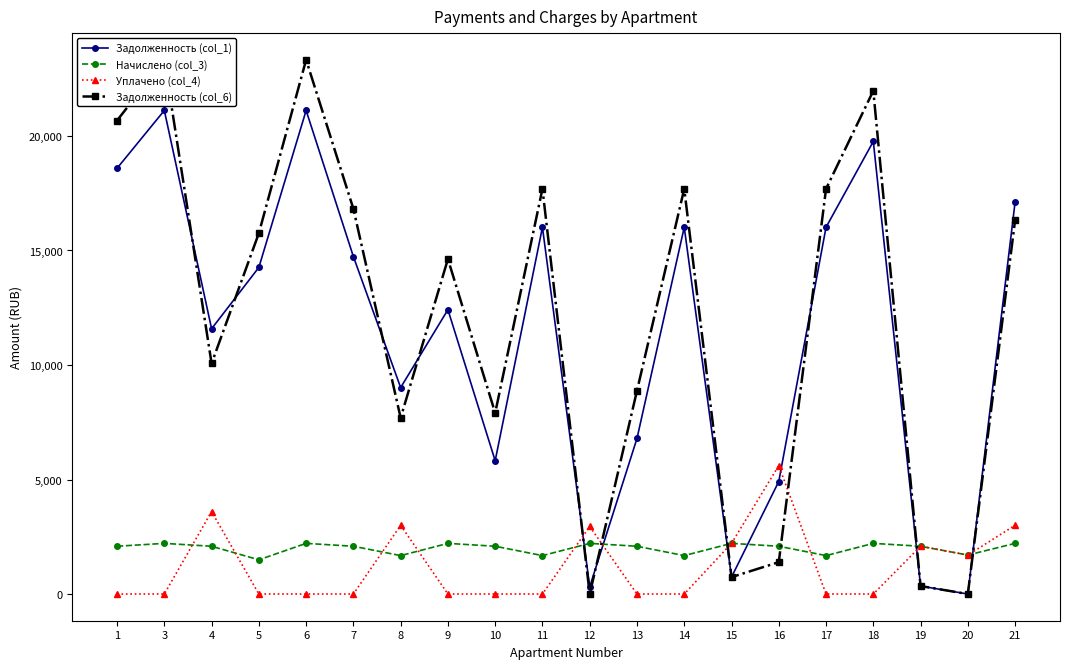

Reading left to right, transcribe all the data shown in this chart.

Задолженность (col_1): 1=18589.8	3=21114.6	4=11582.7	5=14260.4	6=21114.6	7=14735.0	8=9014.6	9=12414.6	10=5820.4	11=16014.6	12=314.1	13=6790.8	14=16014.6	15=737.1	16=4912.7	17=16014.6	18=19762.6	19=347.6	20=0.0	21=17114.6
Начислено (col_3): 1=2085.4	3=2211.3	4=2085.4	5=1493.5	6=2211.3	7=2085.4	8=1677.2	9=2211.3	10=2085.4	11=1677.2	12=2211.3	13=2085.4	14=1677.2	15=2211.3	16=2085.4	17=1677.2	18=2211.3	19=2085.4	20=1701.0	21=2211.3
Уплачено (col_4): 1=0.0	3=0.0	4=3600.0	5=0.0	6=0.0	7=0.0	8=3000.0	9=0.0	10=0.0	11=0.0	12=2950.0	13=0.0	14=0.0	15=2211.3	16=5607.8	17=0.0	18=0.0	19=2085.4	20=1701.0	21=3000.0
Задолженность (col_6): 1=20675.2	3=23325.9	4=10068.1	5=15753.9	6=23325.9	7=16820.4	8=7691.8	9=14625.9	10=7905.8	11=17691.8	12=0.0	13=8876.3	14=17691.8	15=737.1	16=1390.3	17=17691.8	18=21973.9	19=347.6	20=0.0	21=16325.9